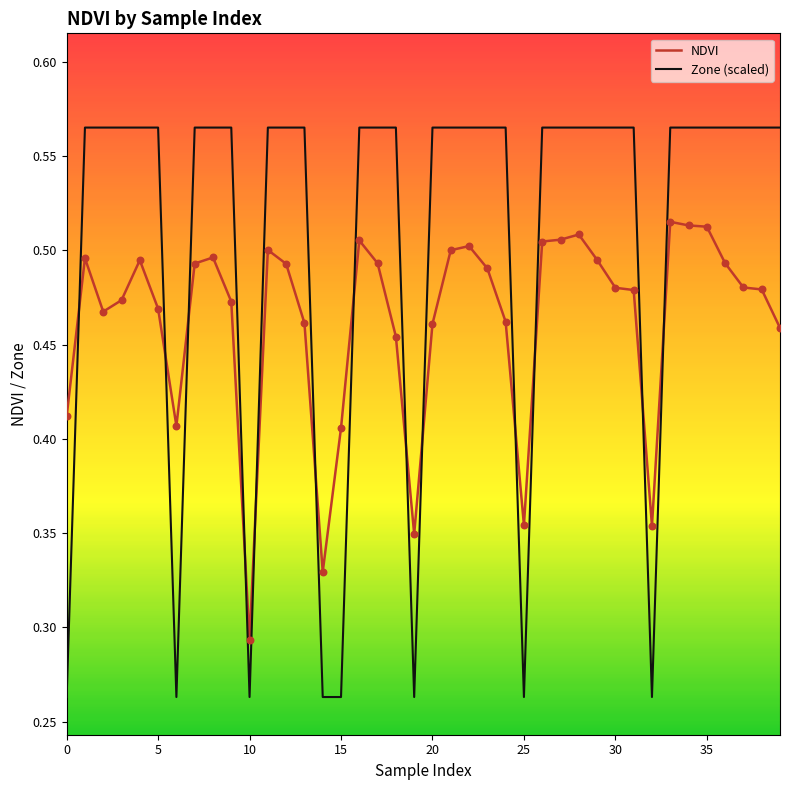

Which series has the widest spread of values?

Zone (scaled)